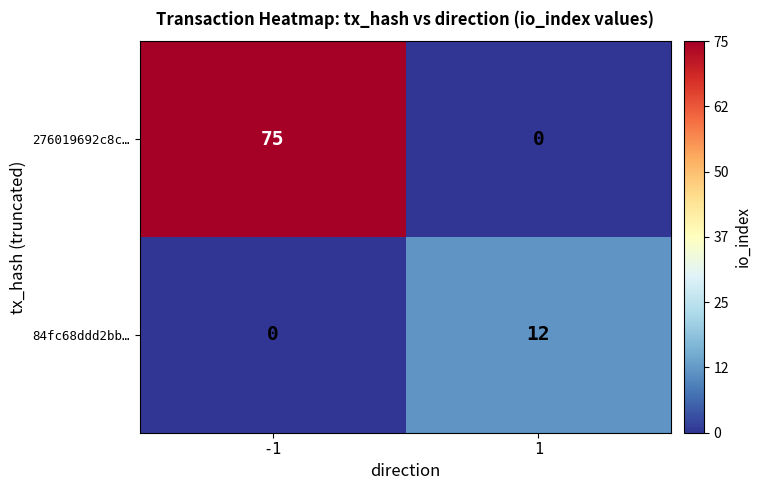

The value of 84fc68ddd2bb… at -1 is 0. True or false?

True